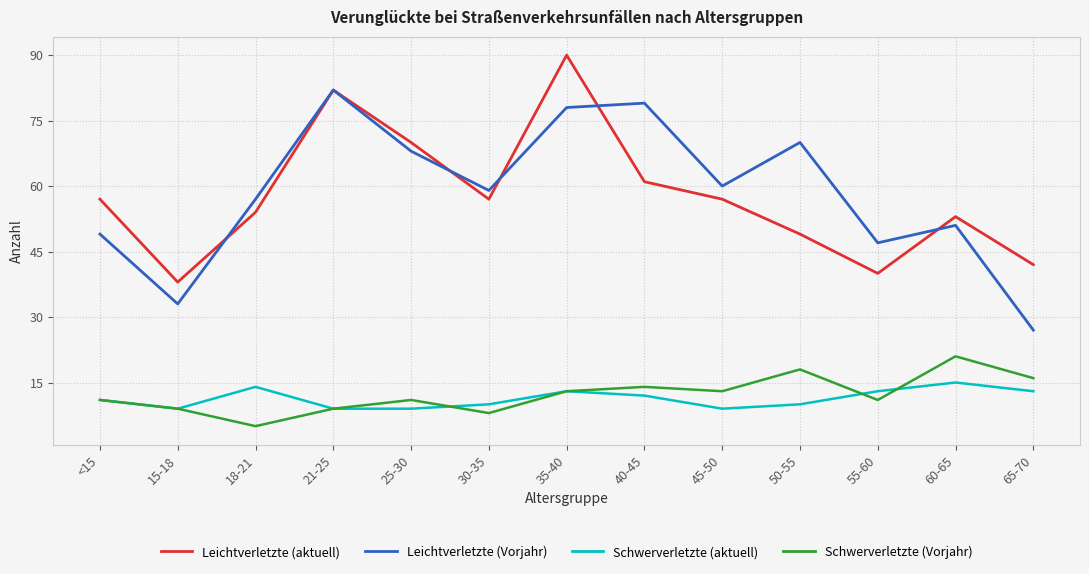

What is the minimum value shown in the chart?

5